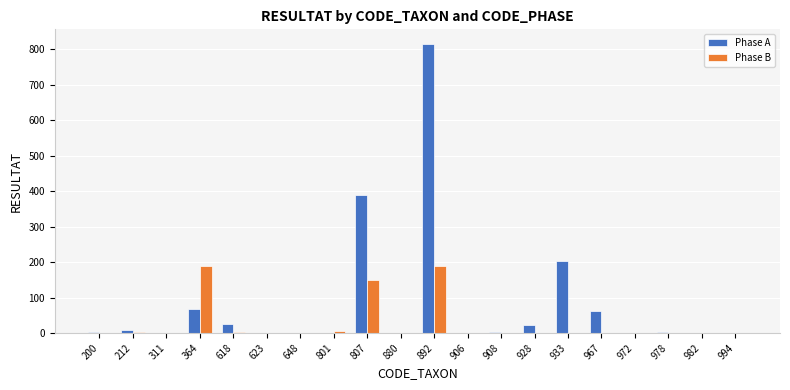

Which category has the highest value across all series?

892